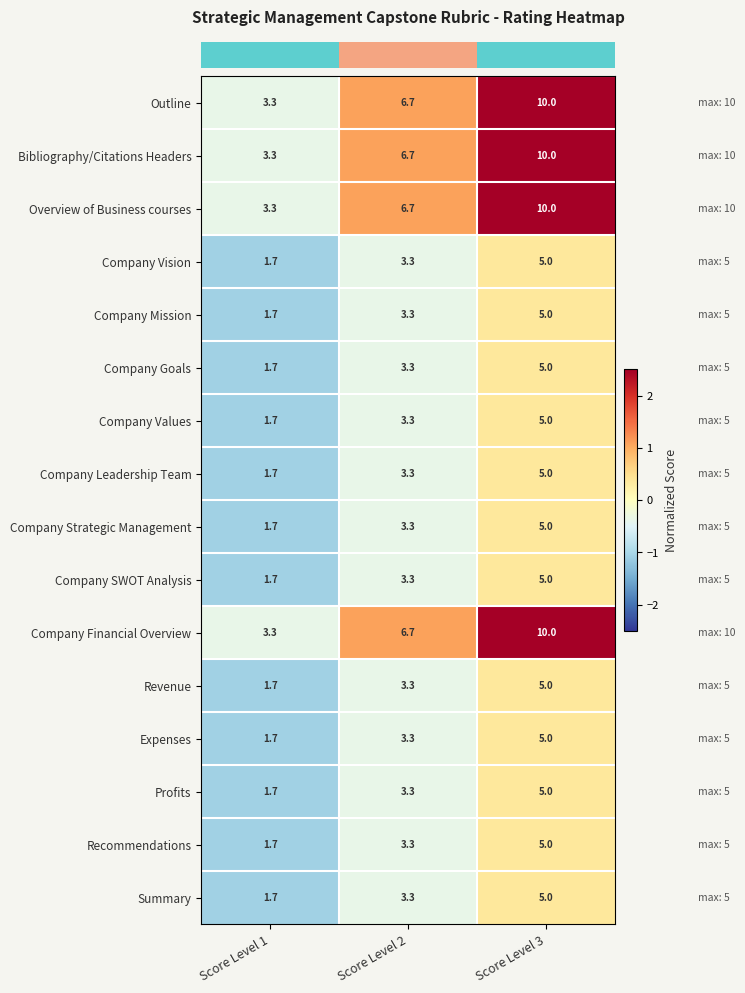

At which category does the chart reach its minimum across all series?

Score Level 1